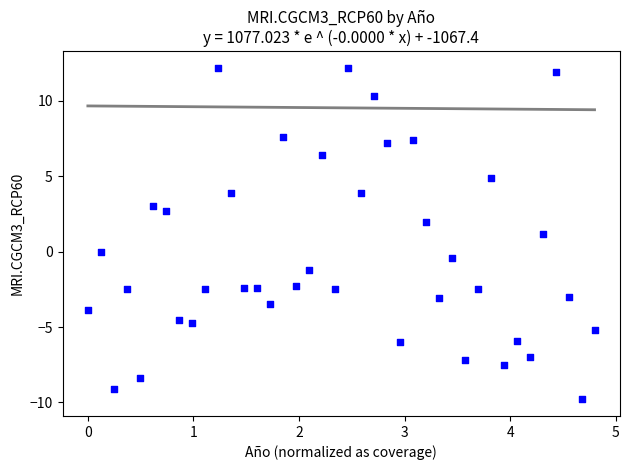

What is the range of X values (max minus min)?

4.8